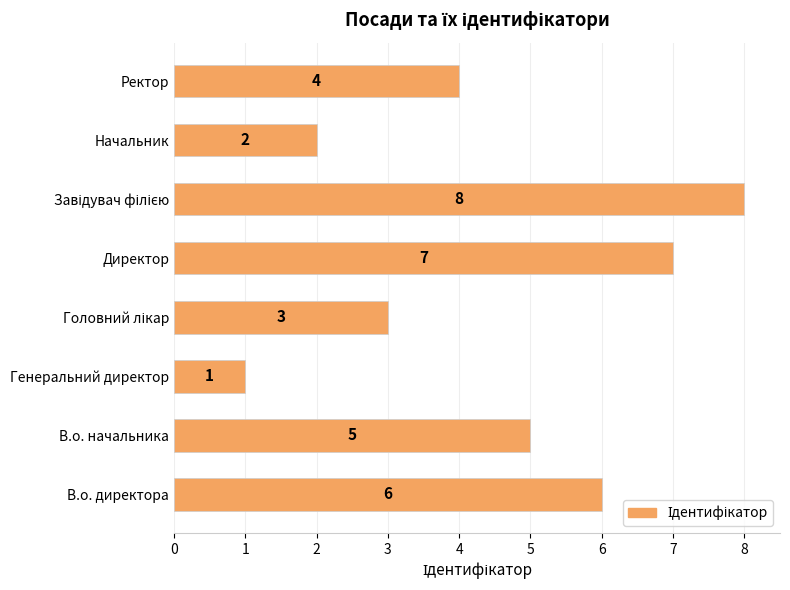

Which has a higher value, Ректор or Генеральний директор?

Ректор